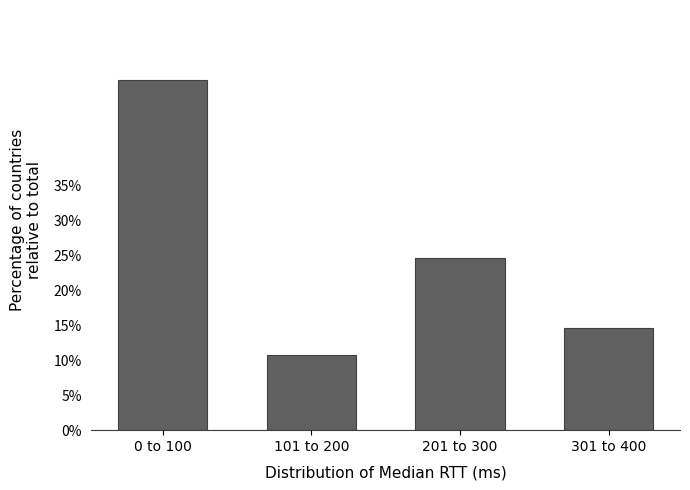

Are the bars horizontal?

No